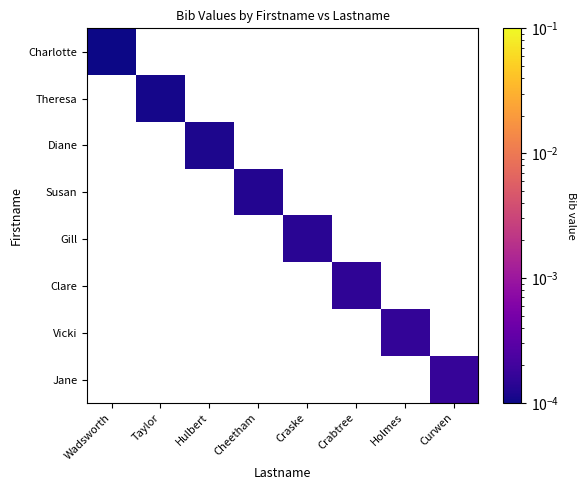

How many values in Theresa are above zero?

1